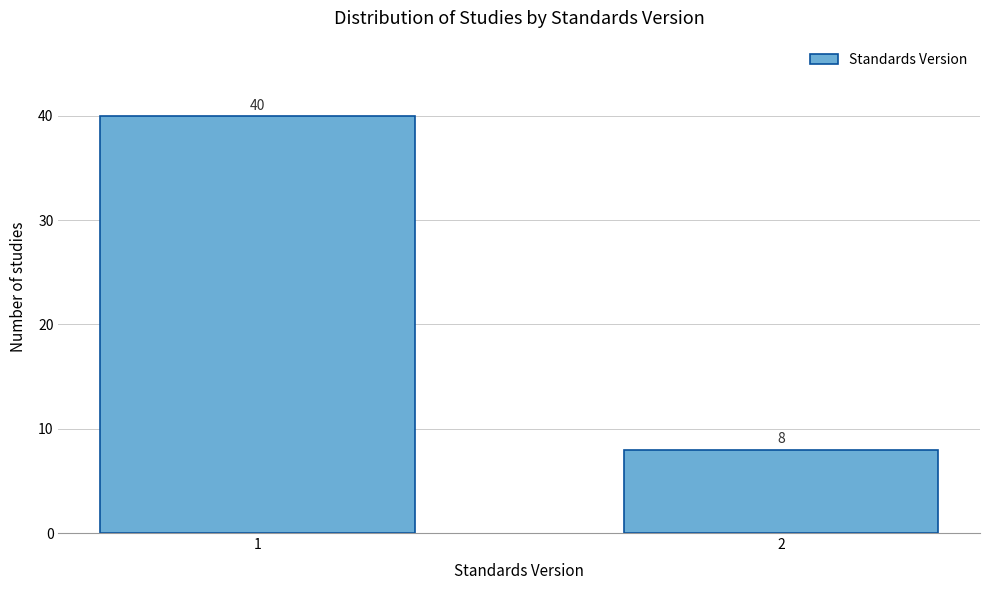

Reading right to left, what are all the values shown in this chart?

2=8	1=40